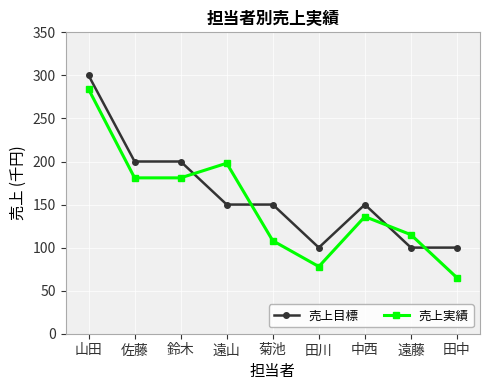

Rank the series by their maximum value, from lowest to highest.

売上実績, 売上目標